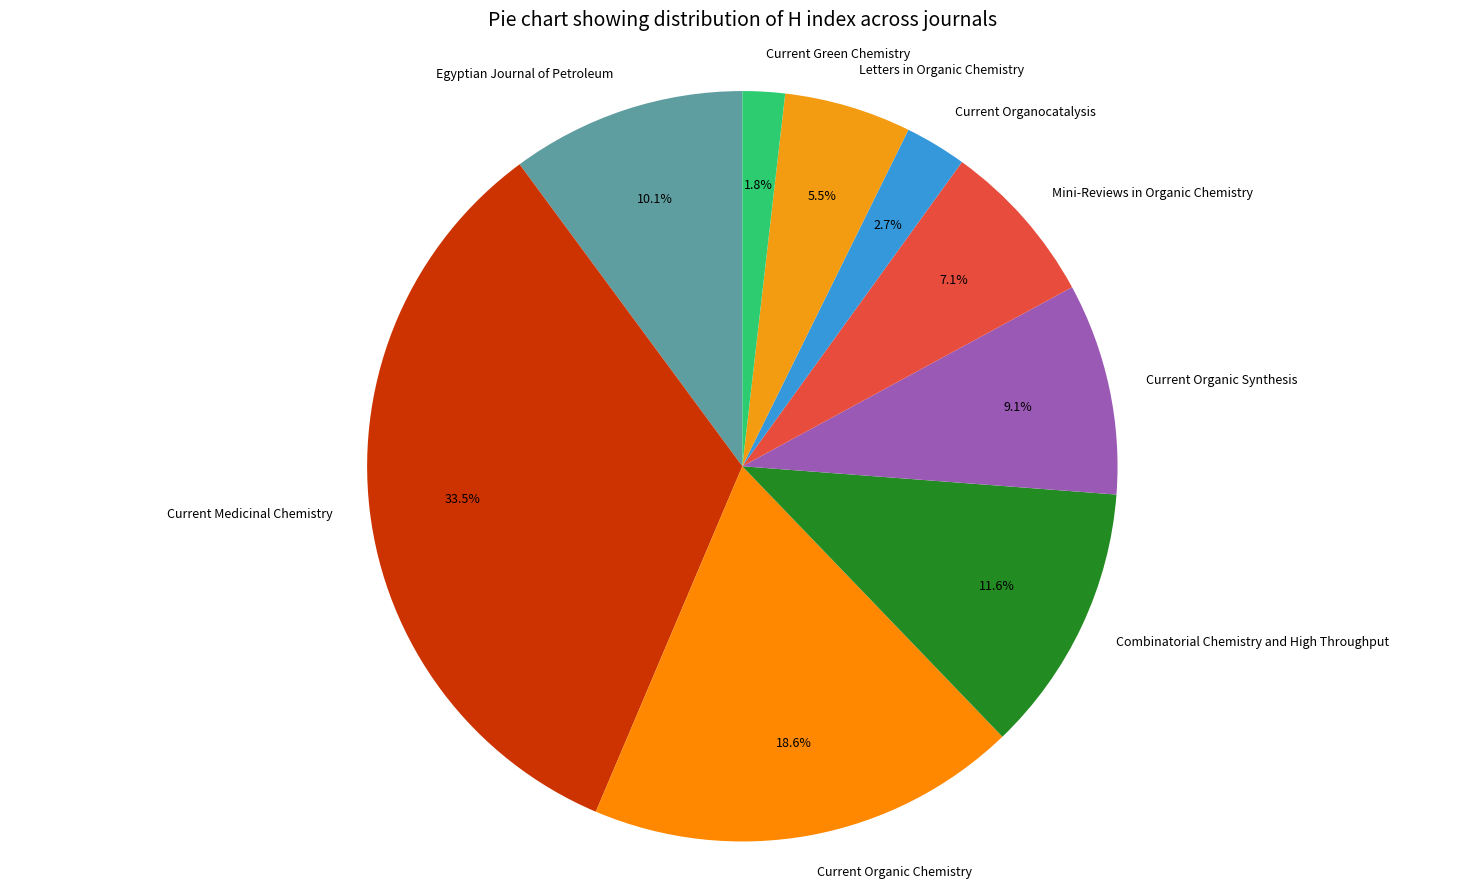

Between Current Medicinal Chemistry and Mini-Reviews in Organic Chemistry, which is larger?

Current Medicinal Chemistry